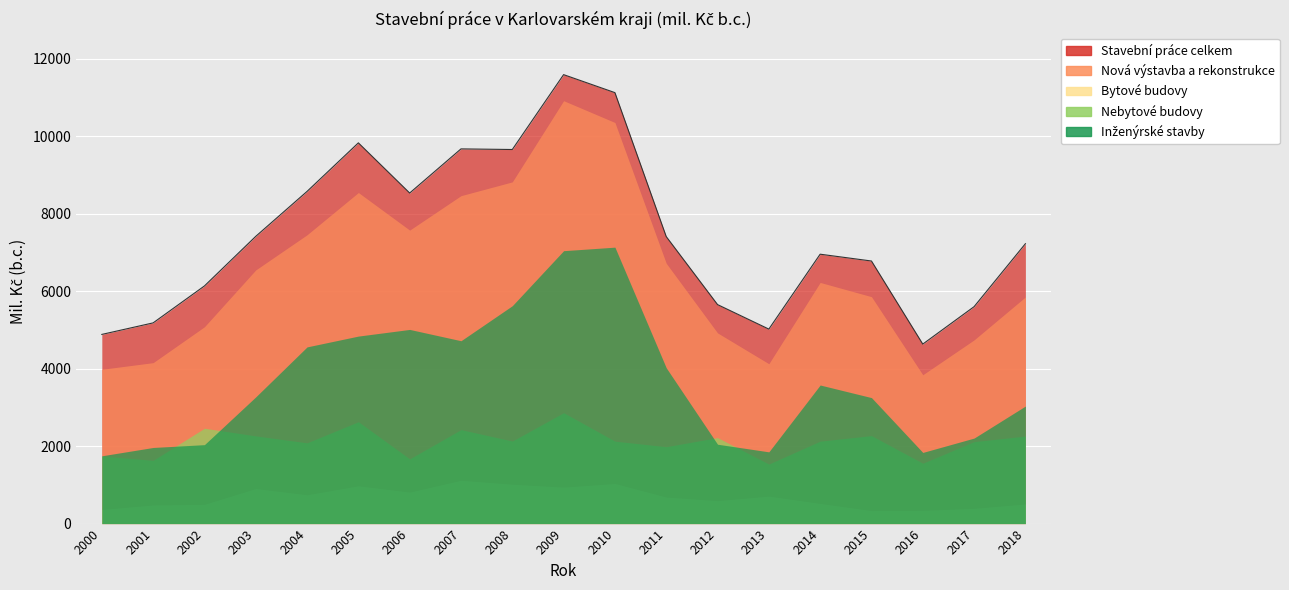

What is the total value across all series at 2002?

16220.0